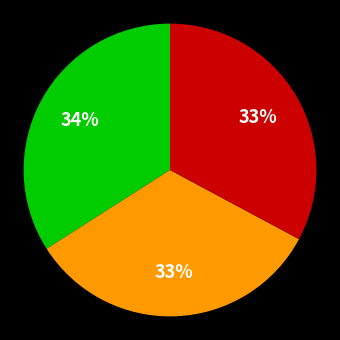

How many slices are in this pie chart?

3